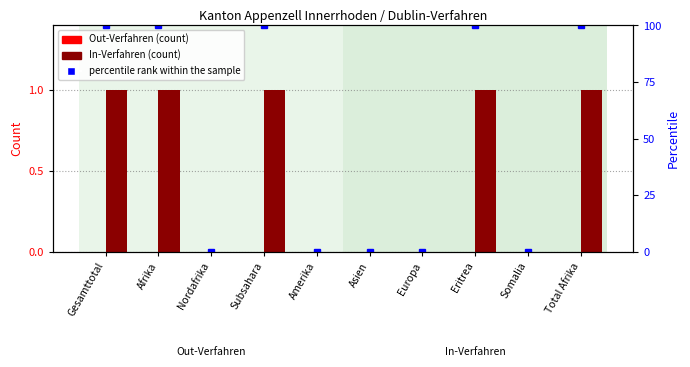

Which series has the largest range (max minus min)?

percentile rank within the sample